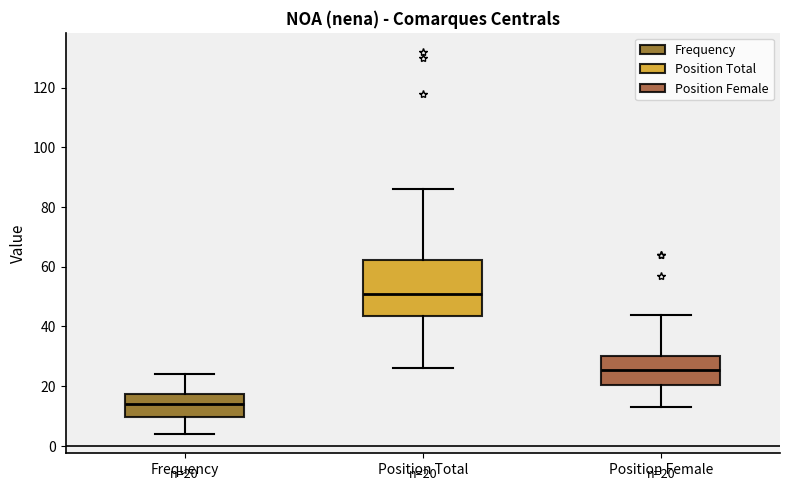

Which box has the highest median line?

Position Total